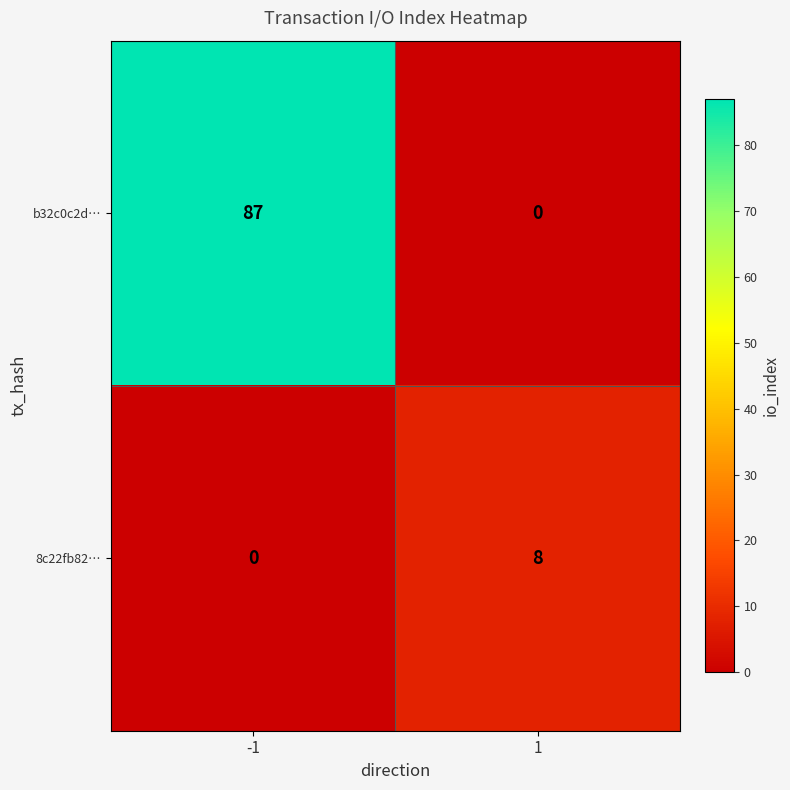

Rank the series by their maximum value, from highest to lowest.

b32c0c2d…, 8c22fb82…